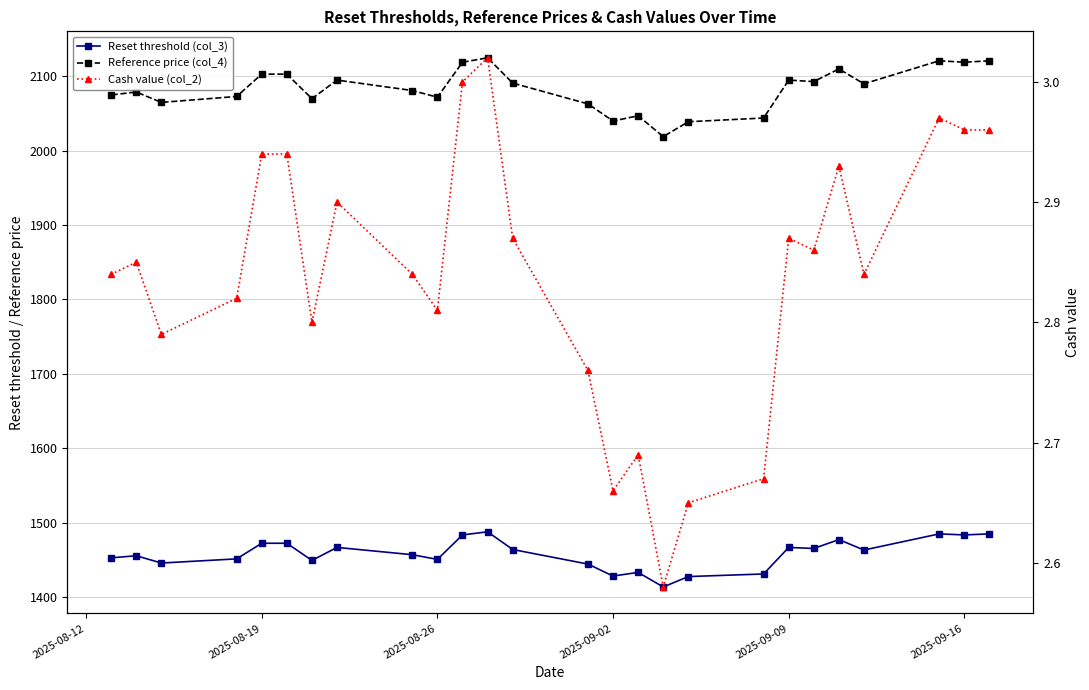

How many distinct data groups are displayed?

3